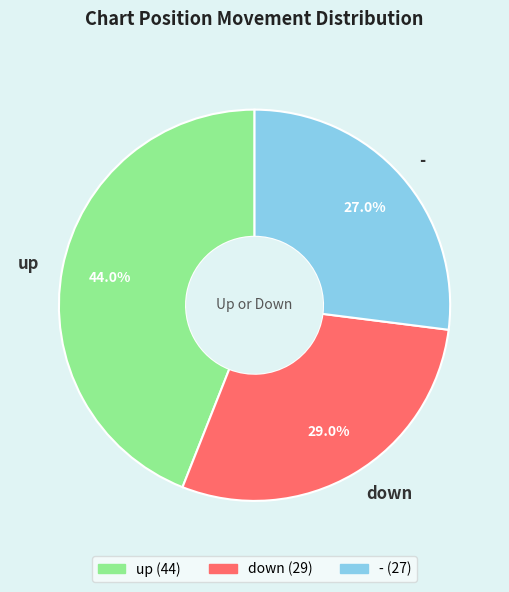

Count the number of slices in the pie.

3